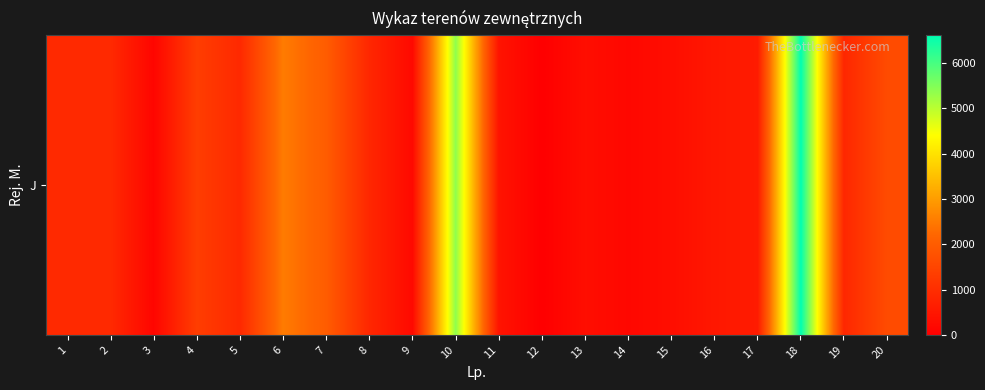

Reading left to right, what are all the values shown in this chart?

896.2	905.0	134.0	1337.3	889.6	2522.0	2002.0	848.0	213.0	5371.0	433.0	0.0	315.0	173.0	314.0	521.8	601.0	6618.0	848.0	1640.0